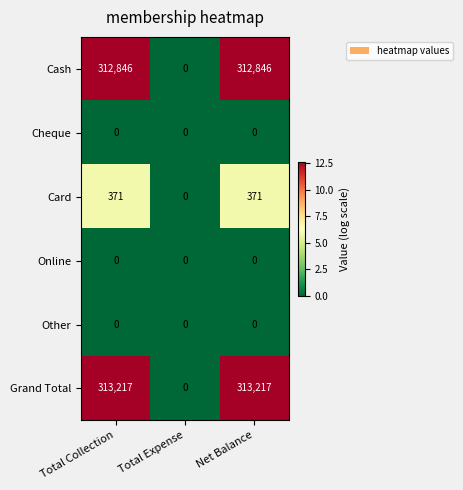

Between Total Expense and Net Balance, which series saw the biggest shift?

Grand Total